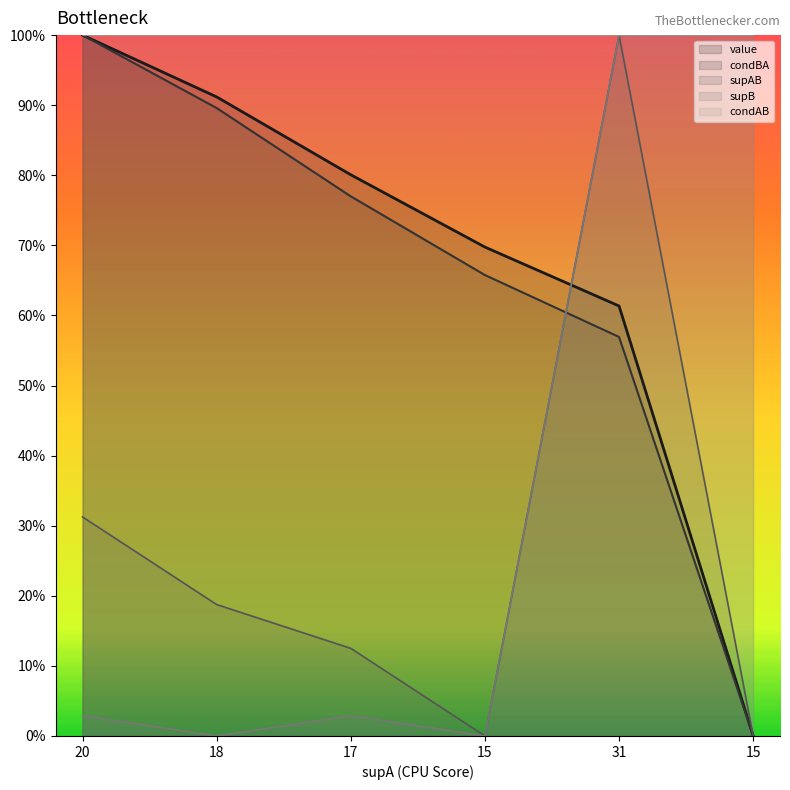

What is the label of the 5th point from the left?

31